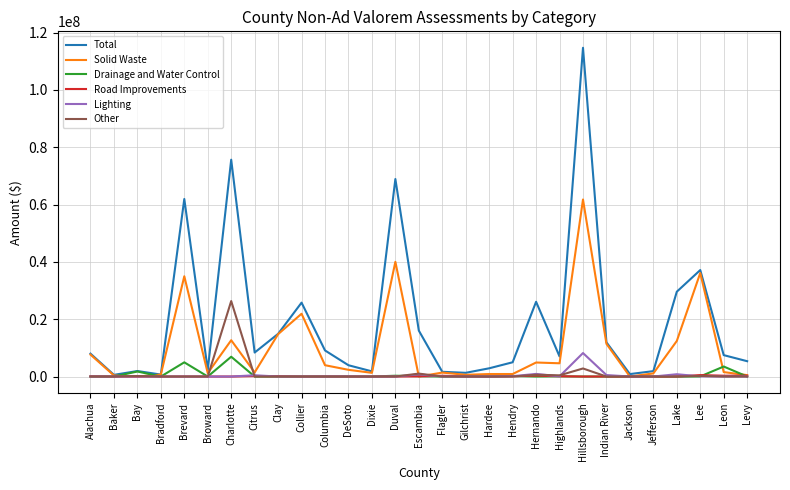

How many lines are shown in the chart?

6